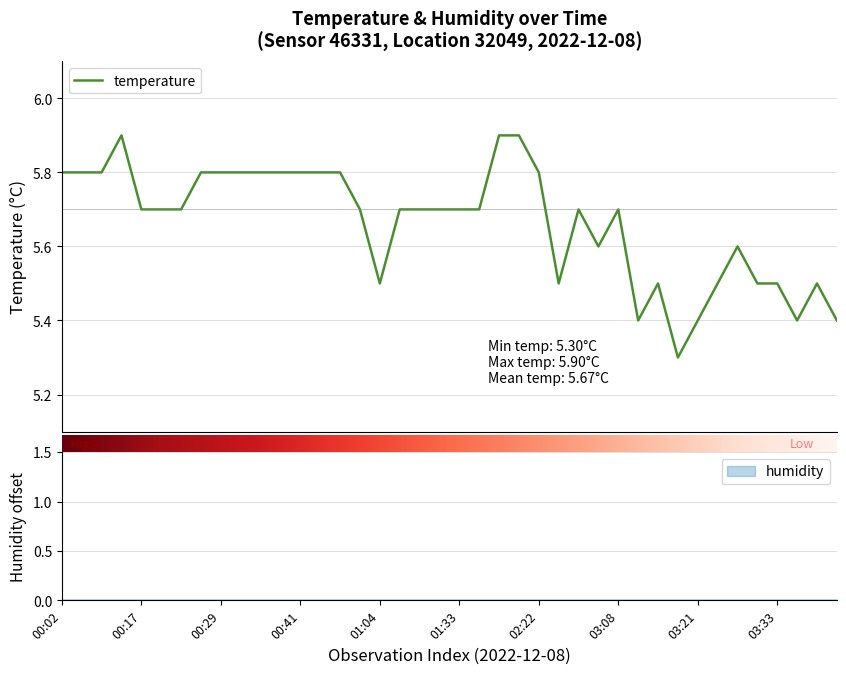

What is the highest value of the temperature series?

5.9